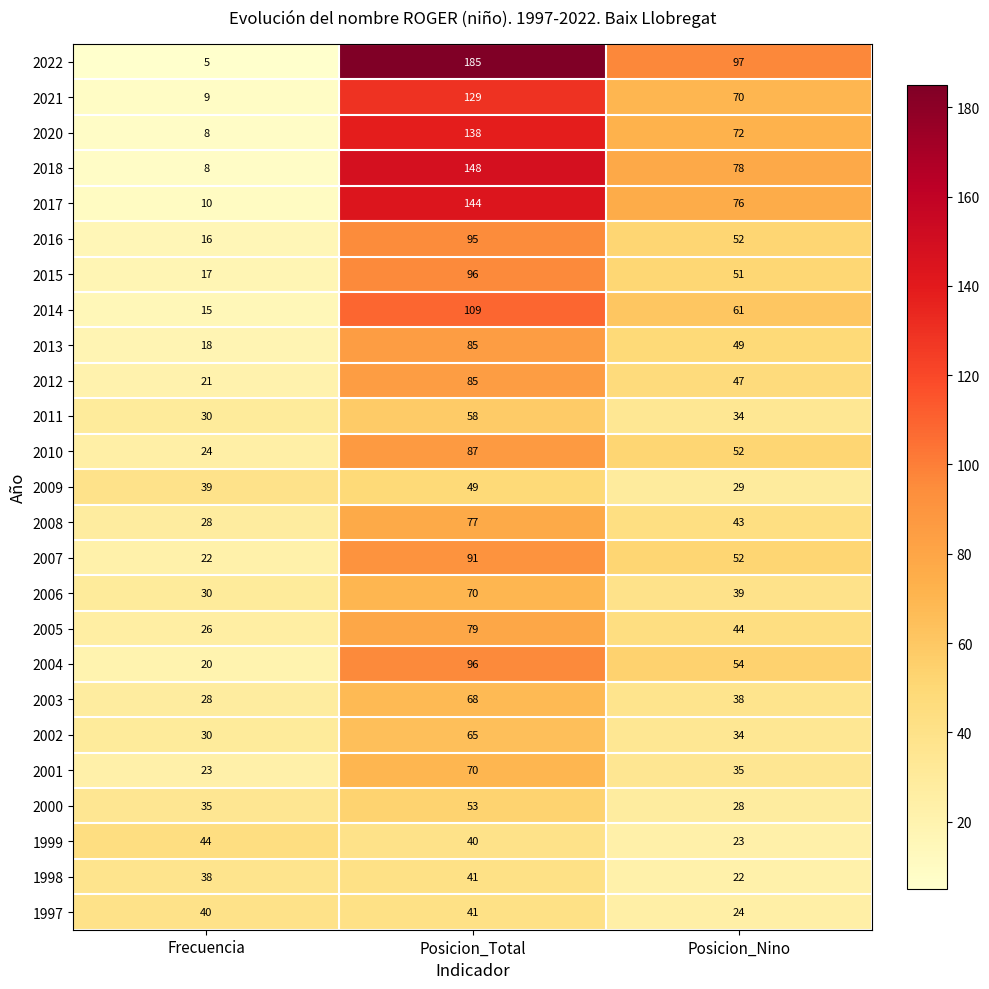

What is the sum of all 2012 values?

153